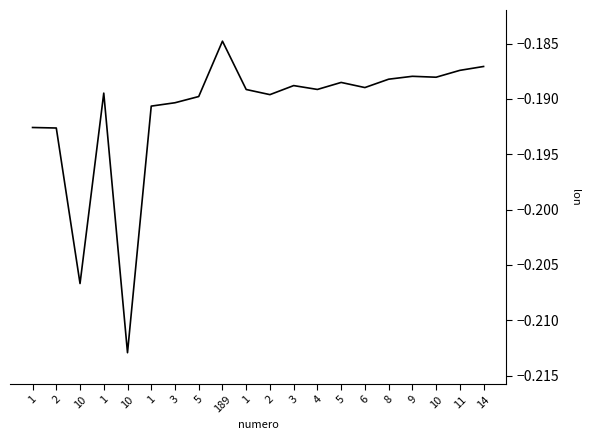

Which has a higher value, 1 or 3?

3